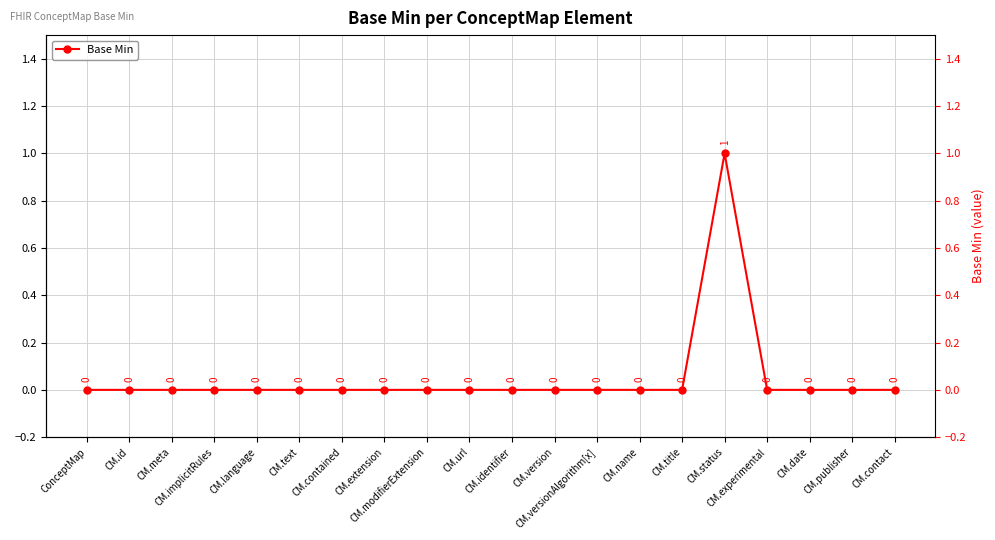

What is the label of the 18th point from the left?

CM.date